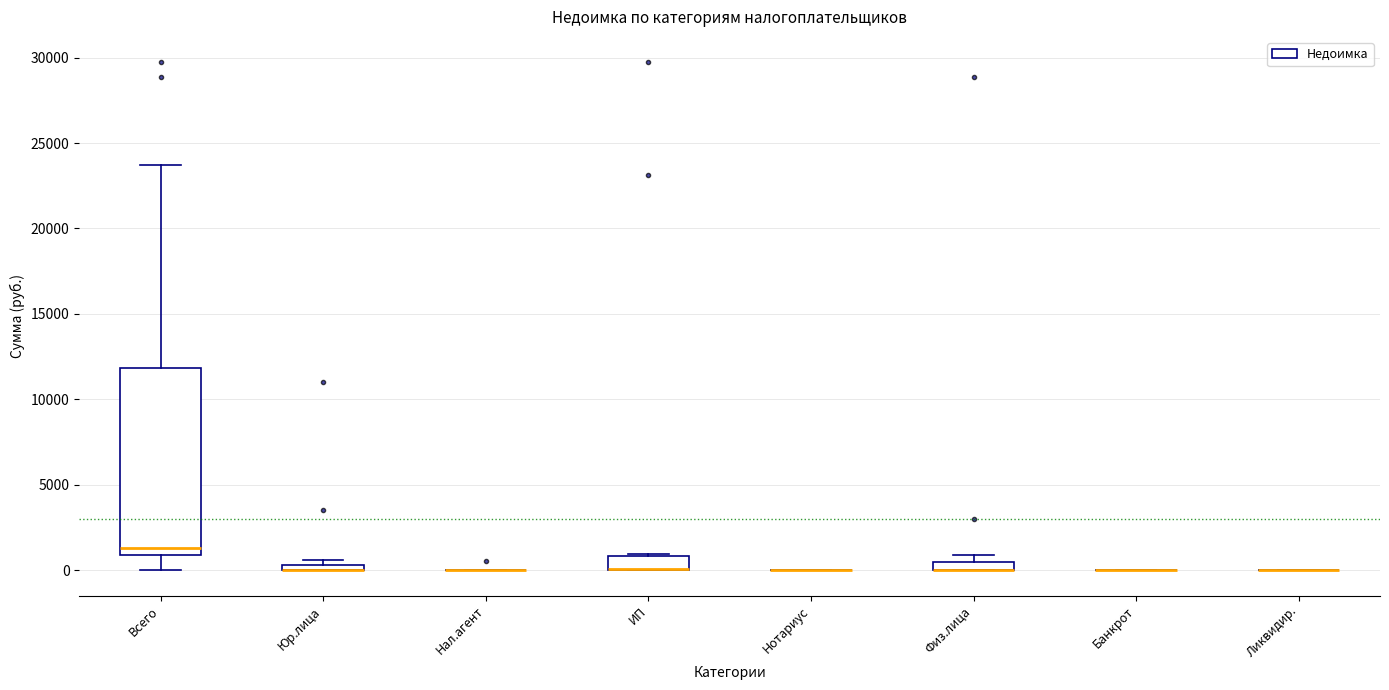

Comparing the boxes themselves (not the whiskers), which one is the tallest?

Всего